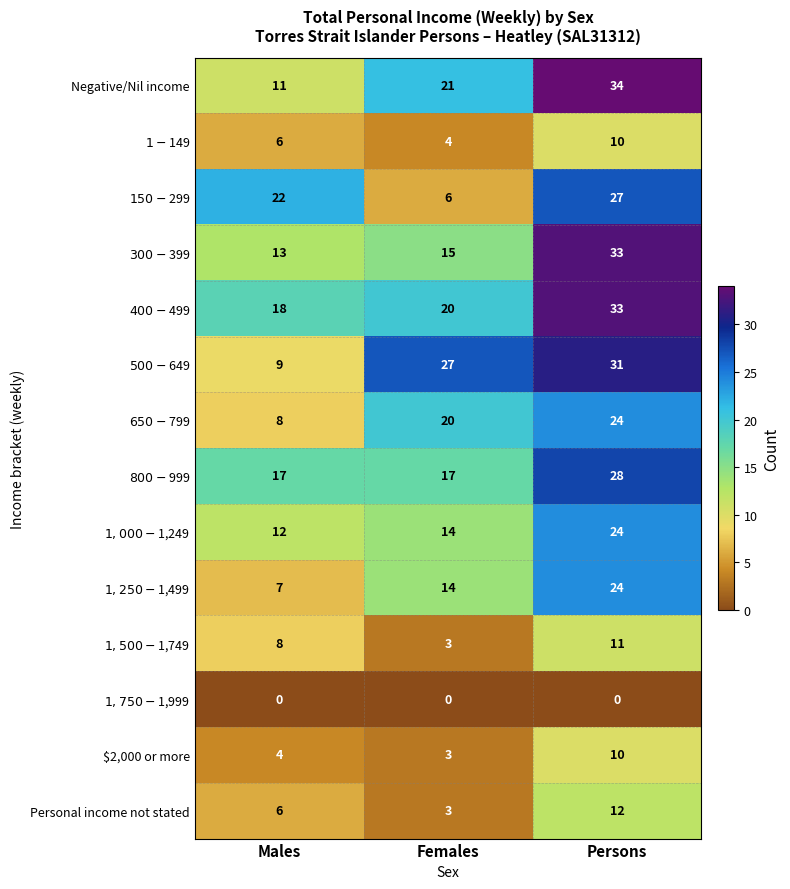

Which series has the largest total across all categories?

$400-$499